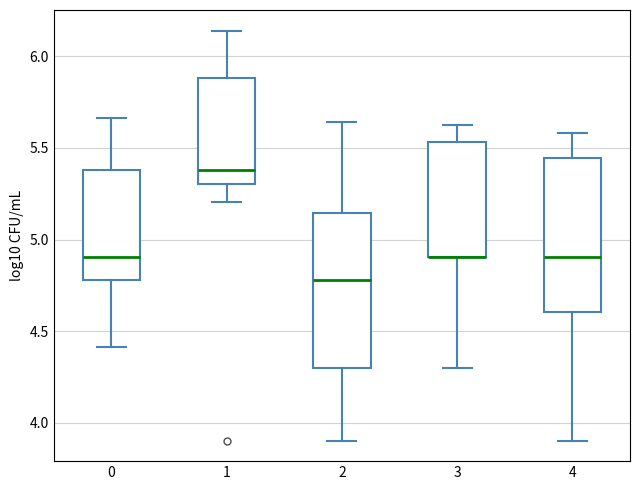

Where is the upper edge of the box at x = 3 on the y-axis? The values are not printed on the chart, so give them approximately, as read against the axis.

5.55